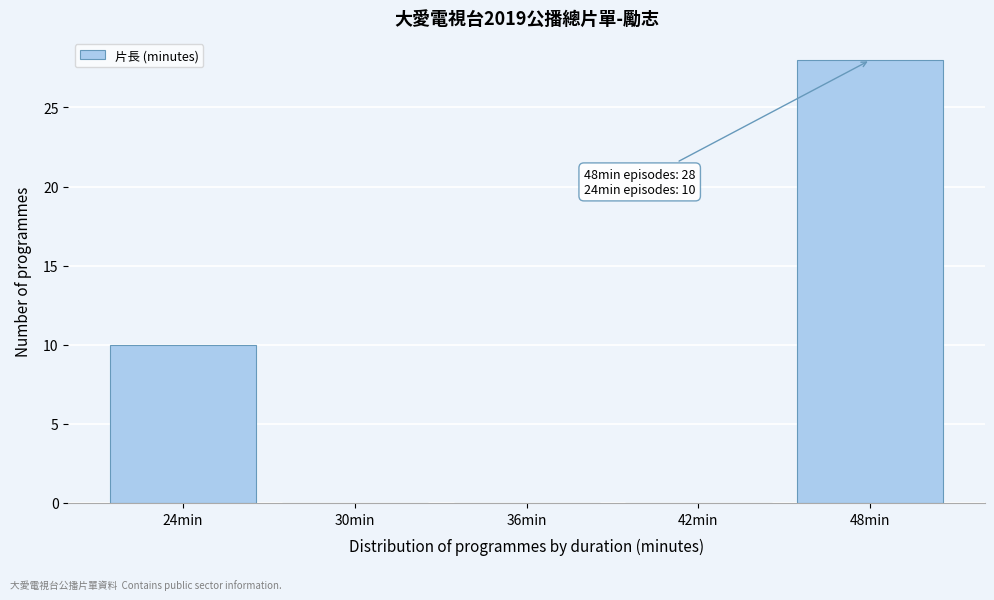

Reading left to right, transcribe all the data shown in this chart.

24min=10	30min=0	36min=0	42min=0	48min=28